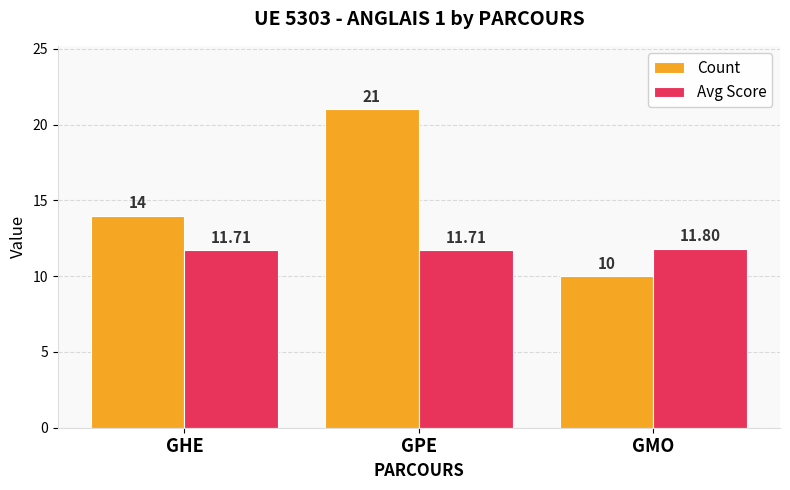

What is the spread (max minus min) of values at GPE?

9.3